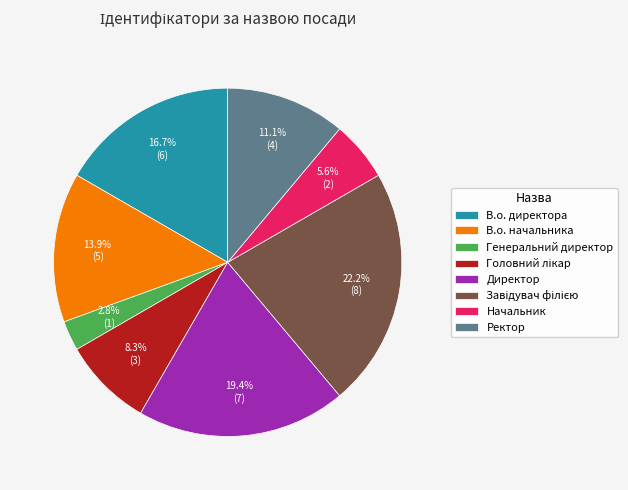

What is the ratio of the value at Ректор to the value at Начальник?

2.0